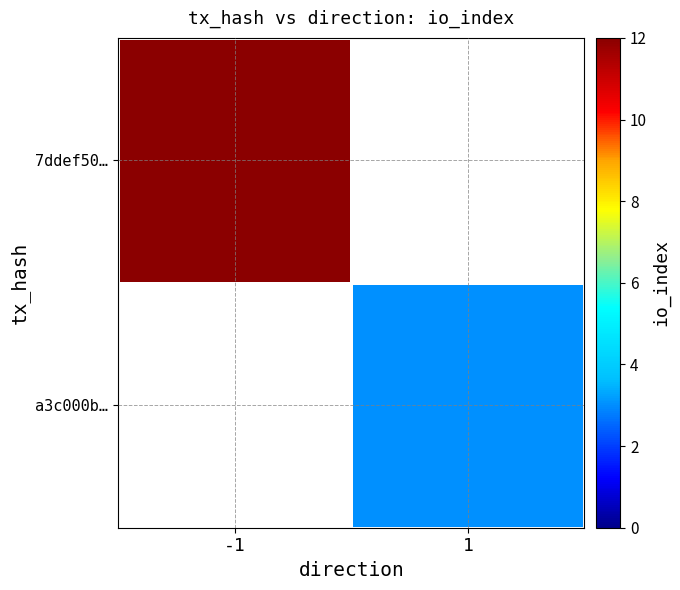

At how many categories does at least one series exceed 5?

1